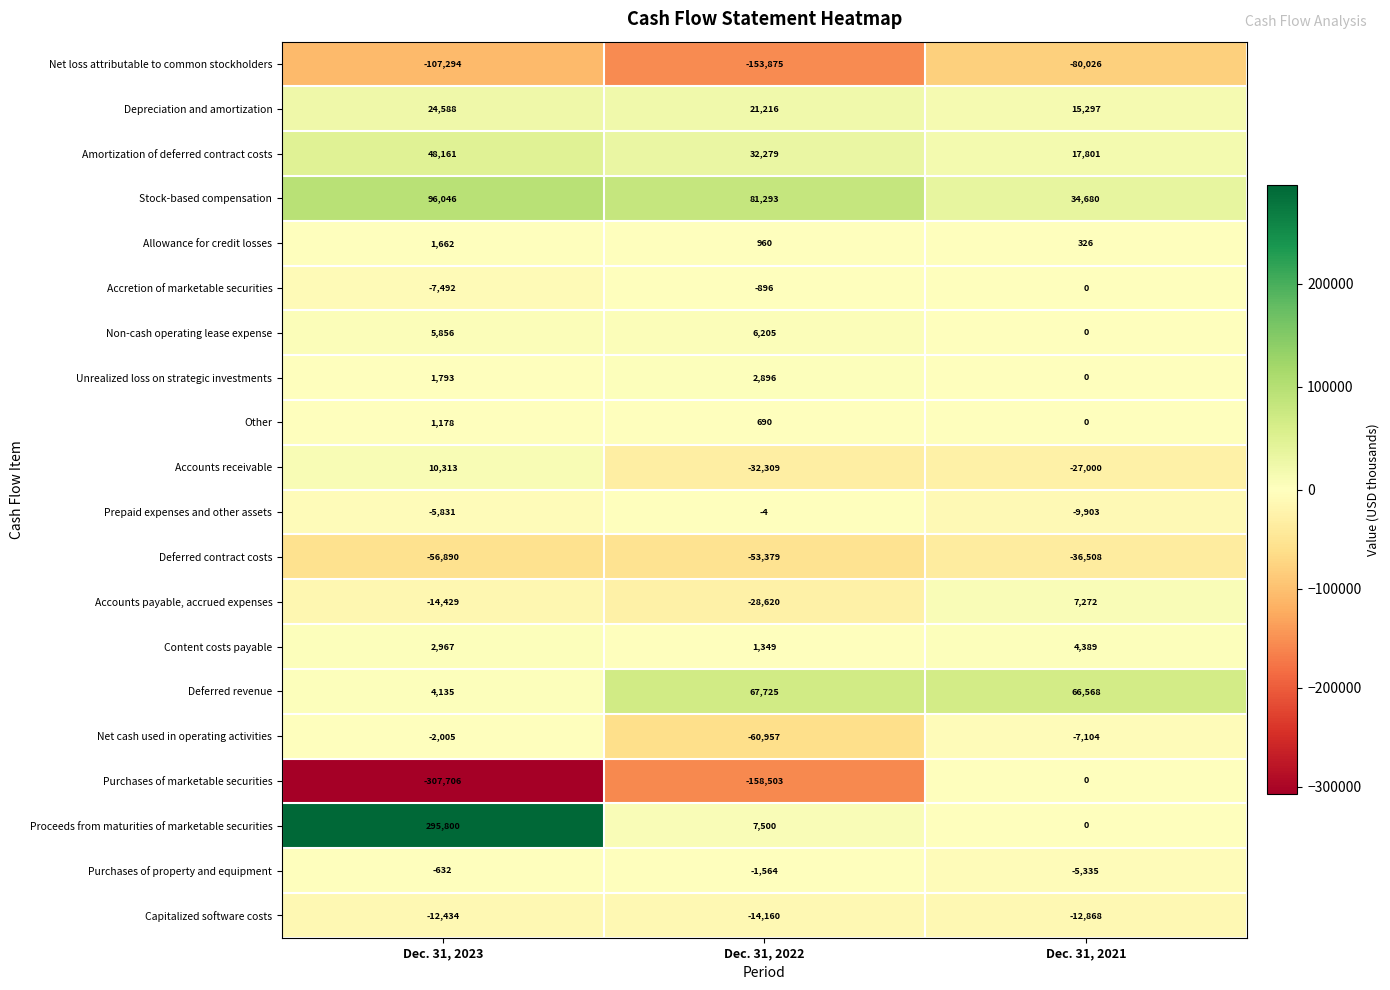

Read the Accounts receivable value at Dec. 31, 2021.

-27000